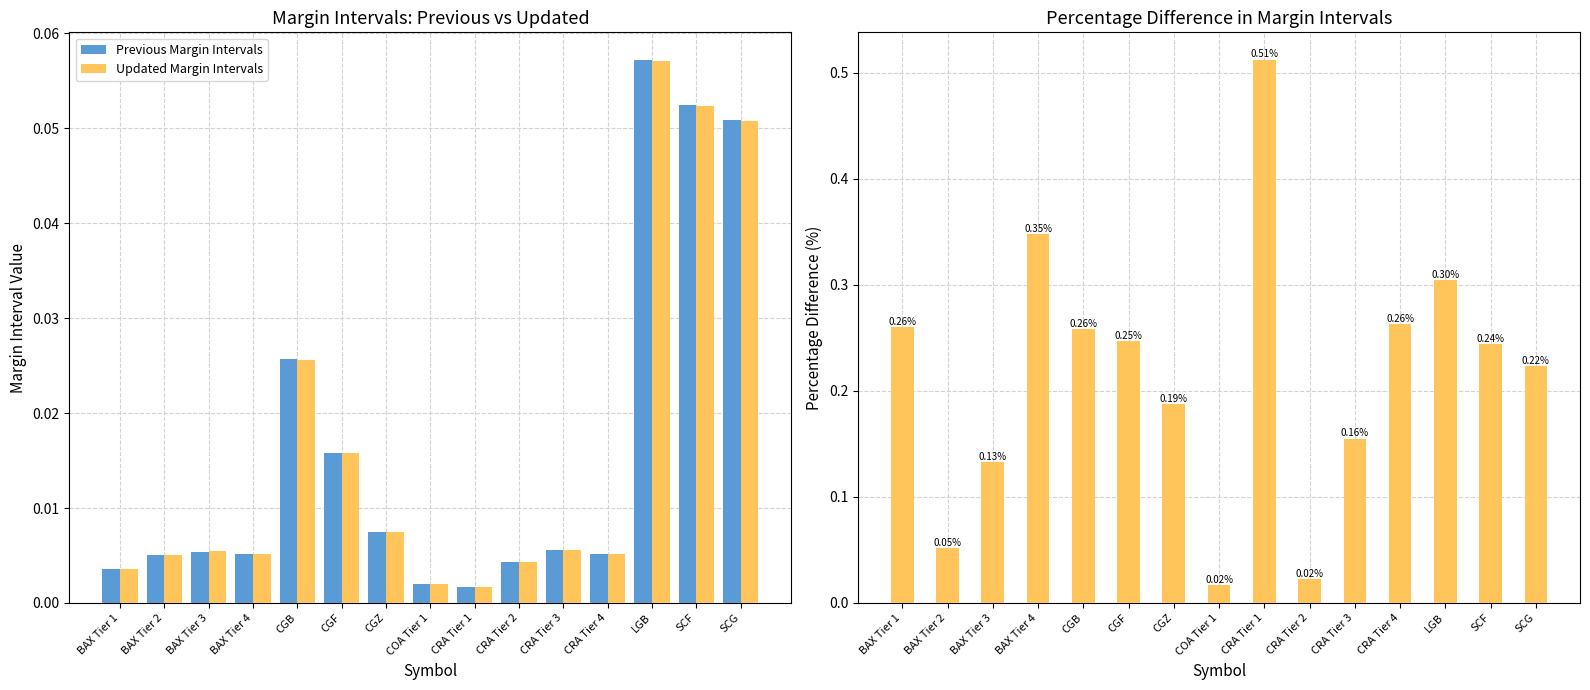

Which has a higher value, SCF or CGZ?

SCF